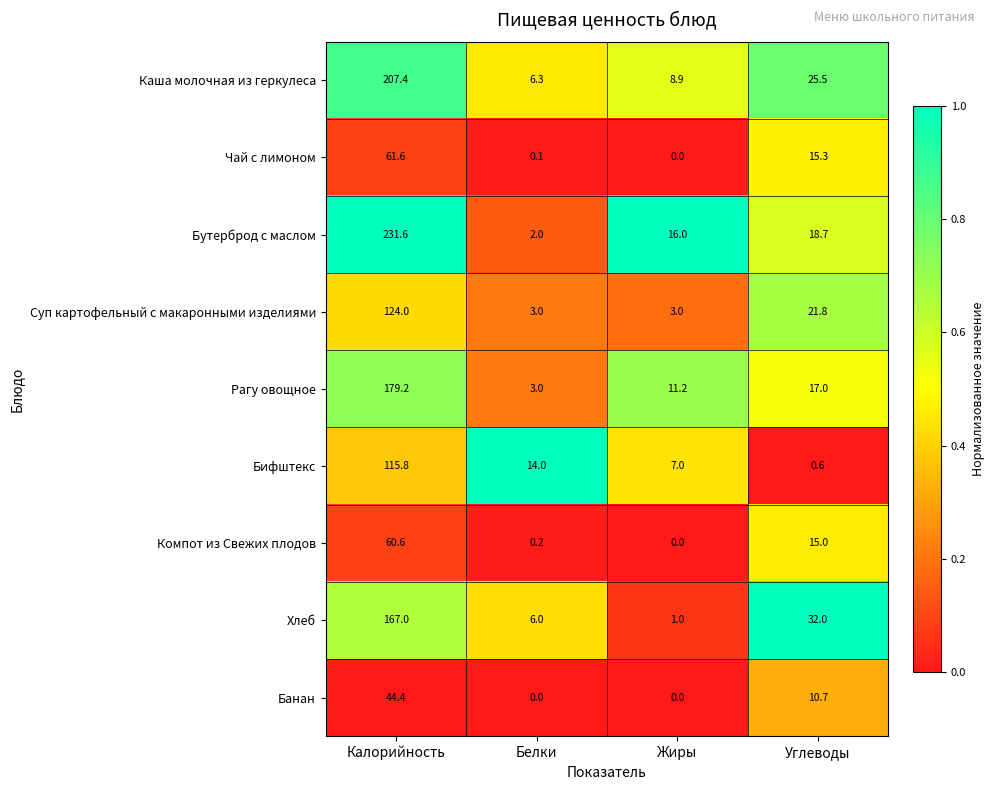

The value of Бутерброд с маслом at Белки is 2.0. True or false?

True